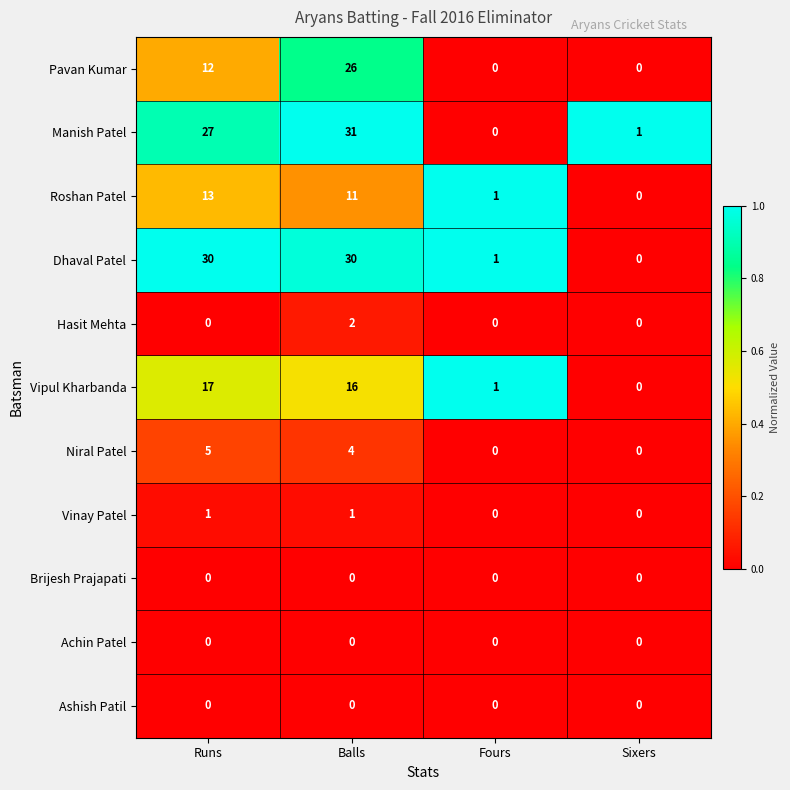

Is it true that Brijesh Prajapati equals 0 at Runs?

True